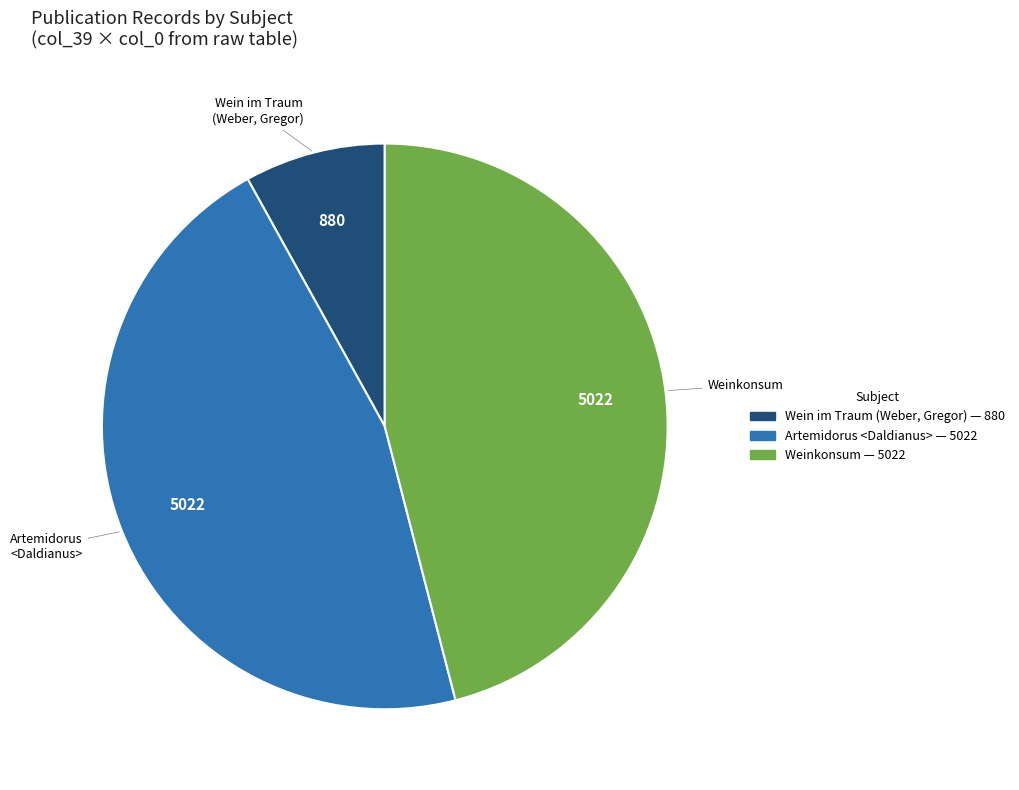

How many slices are in this pie chart?

3